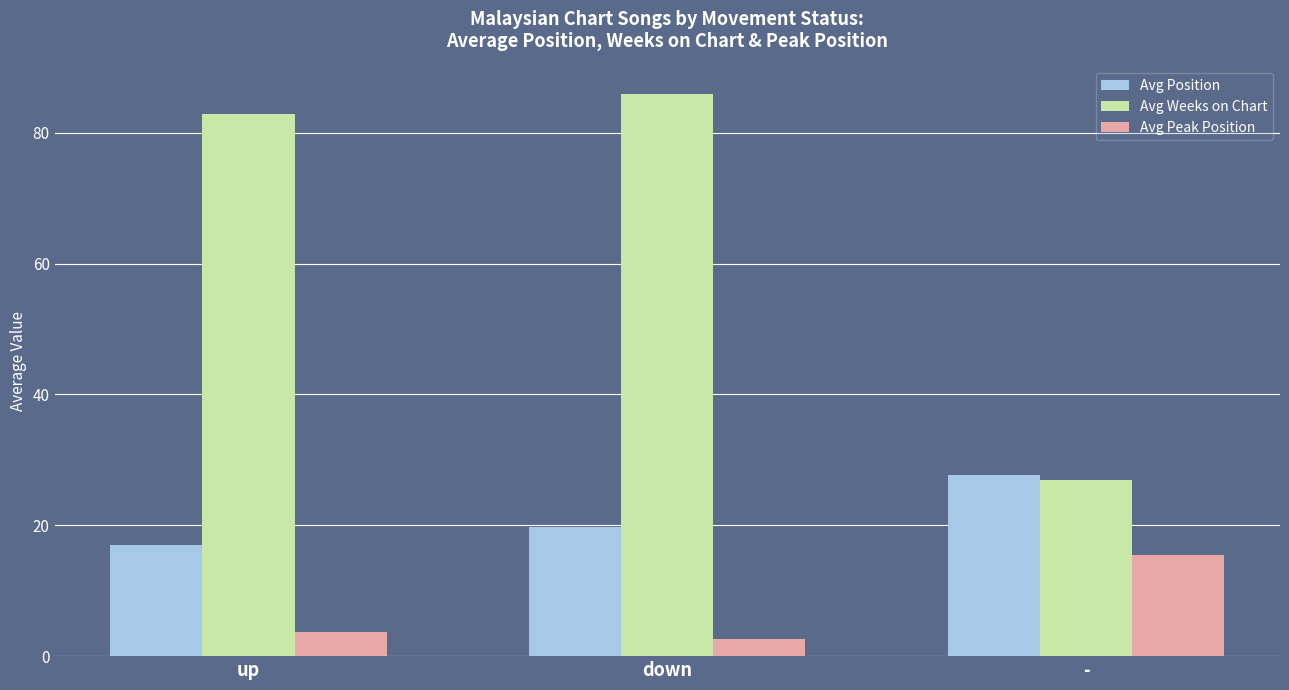

Rank the series by their average value, from highest to lowest.

Avg Weeks on Chart, Avg Position, Avg Peak Position